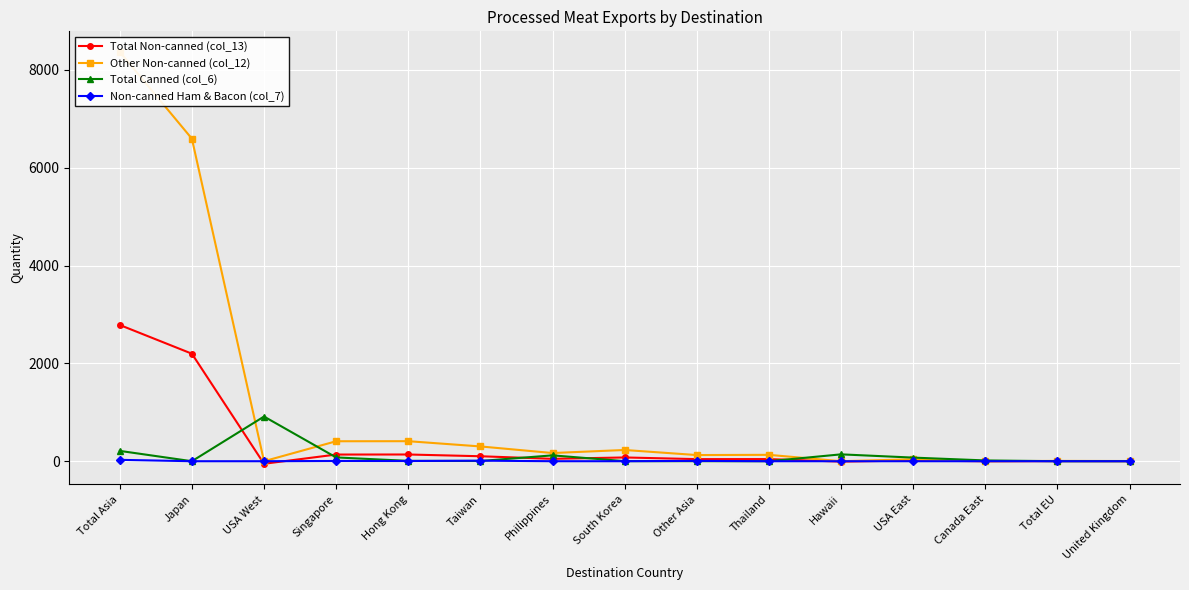

How many lines are shown in the chart?

4